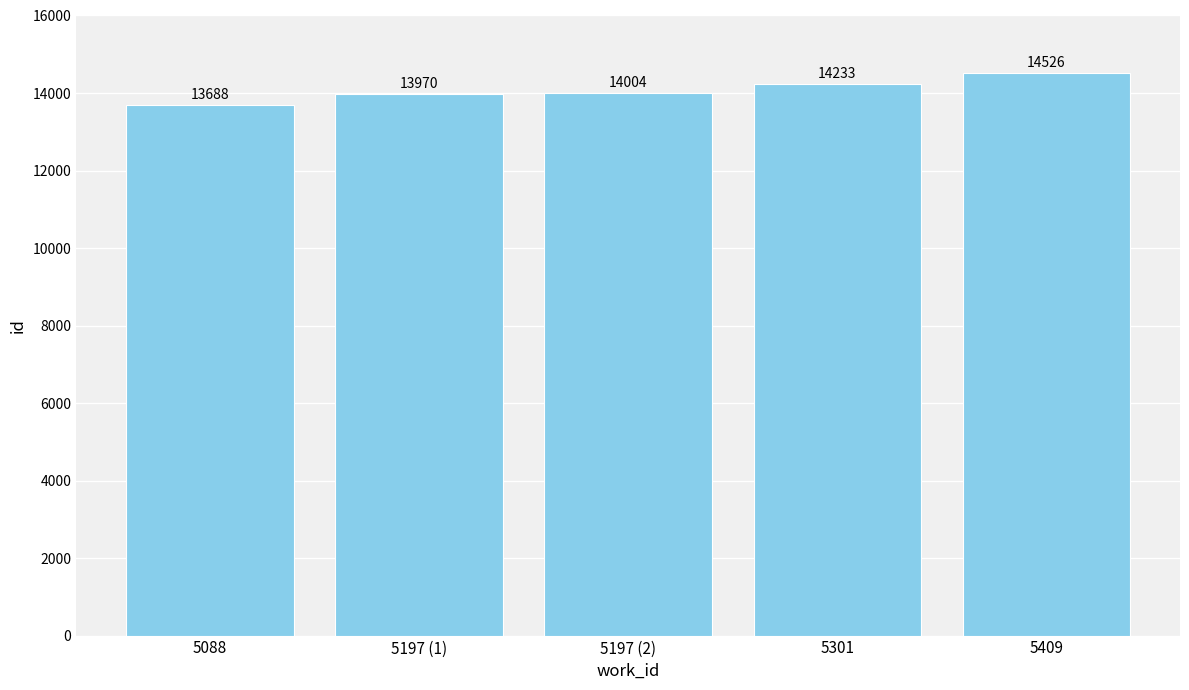

Which label corresponds to the largest value in the chart?

5409